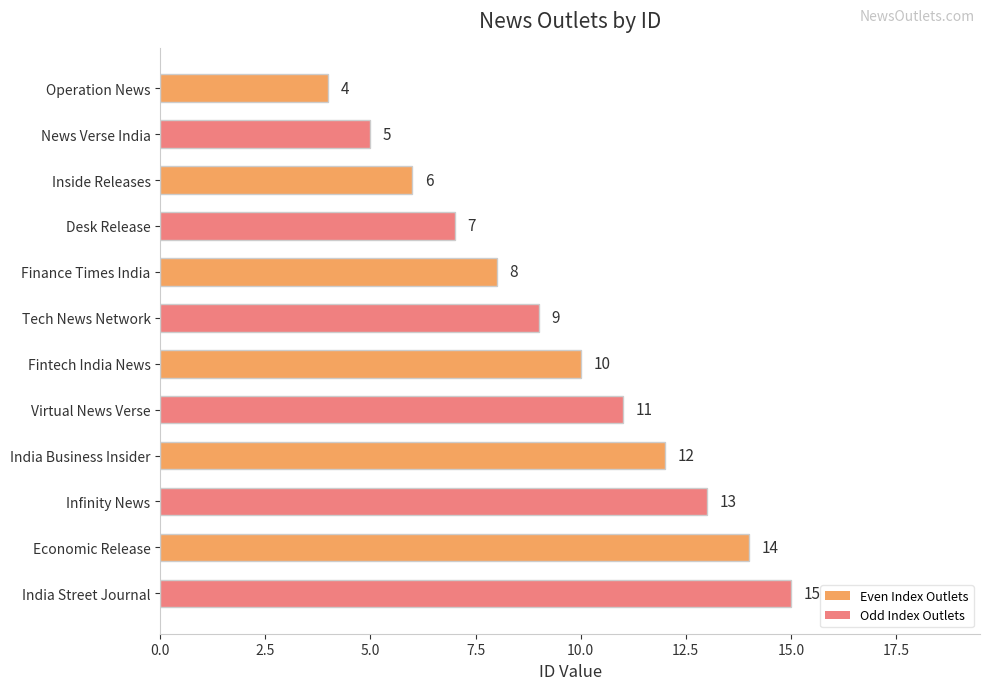

What is the label of the 8th bar from the bottom?

Finance Times India